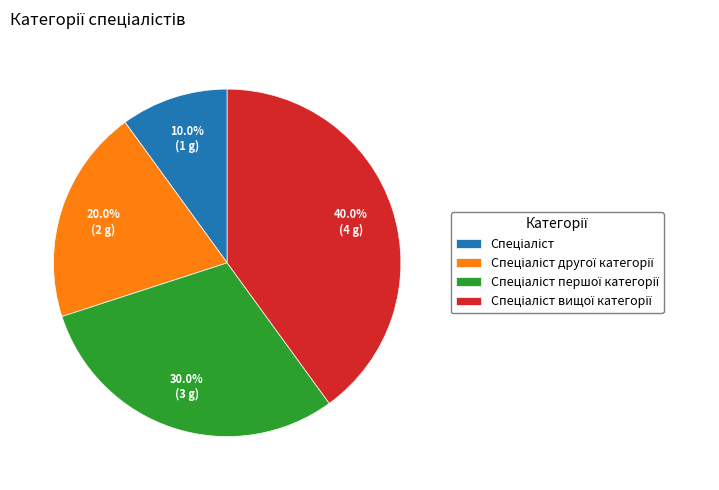

Count the number of slices in the pie.

4